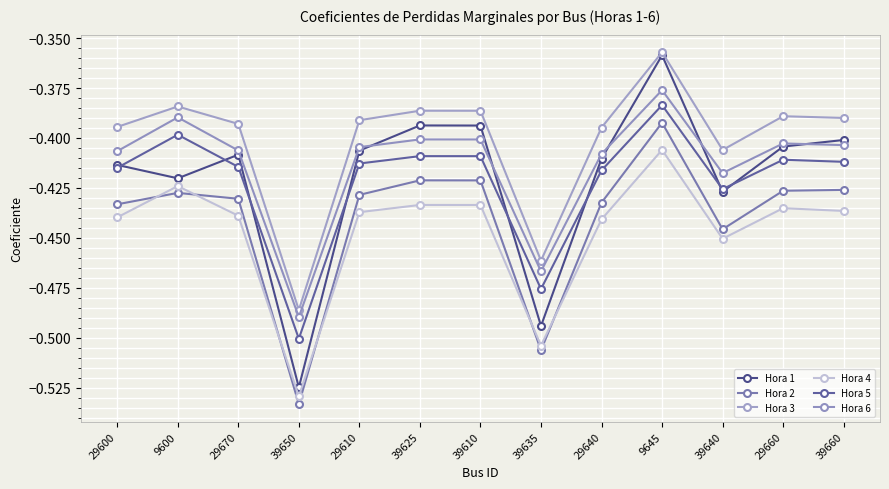

Reading left to right, extract all data points from this chart.

Hora 1: 29600=-0.4	9600=-0.4	29670=-0.4	39650=-0.5	29610=-0.4	39625=-0.4	39610=-0.4	39635=-0.5	29640=-0.4	9645=-0.4	39640=-0.4	29660=-0.4	39660=-0.4
Hora 2: 29600=-0.4	9600=-0.4	29670=-0.4	39650=-0.5	29610=-0.4	39625=-0.4	39610=-0.4	39635=-0.5	29640=-0.4	9645=-0.4	39640=-0.4	29660=-0.4	39660=-0.4
Hora 3: 29600=-0.4	9600=-0.4	29670=-0.4	39650=-0.5	29610=-0.4	39625=-0.4	39610=-0.4	39635=-0.5	29640=-0.4	9645=-0.4	39640=-0.4	29660=-0.4	39660=-0.4
Hora 4: 29600=-0.4	9600=-0.4	29670=-0.4	39650=-0.5	29610=-0.4	39625=-0.4	39610=-0.4	39635=-0.5	29640=-0.4	9645=-0.4	39640=-0.5	29660=-0.4	39660=-0.4
Hora 5: 29600=-0.4	9600=-0.4	29670=-0.4	39650=-0.5	29610=-0.4	39625=-0.4	39610=-0.4	39635=-0.5	29640=-0.4	9645=-0.4	39640=-0.4	29660=-0.4	39660=-0.4
Hora 6: 29600=-0.4	9600=-0.4	29670=-0.4	39650=-0.5	29610=-0.4	39625=-0.4	39610=-0.4	39635=-0.5	29640=-0.4	9645=-0.4	39640=-0.4	29660=-0.4	39660=-0.4